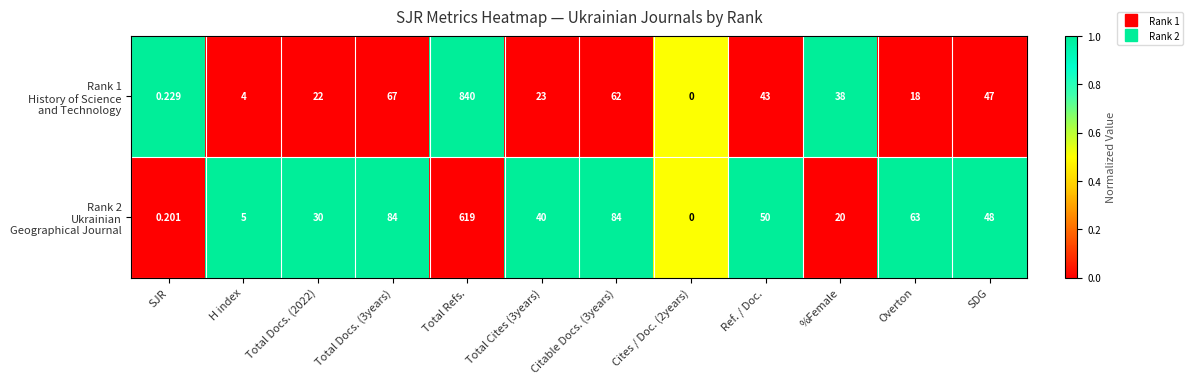

At which category is the sum across all series the highest?

Total Refs.